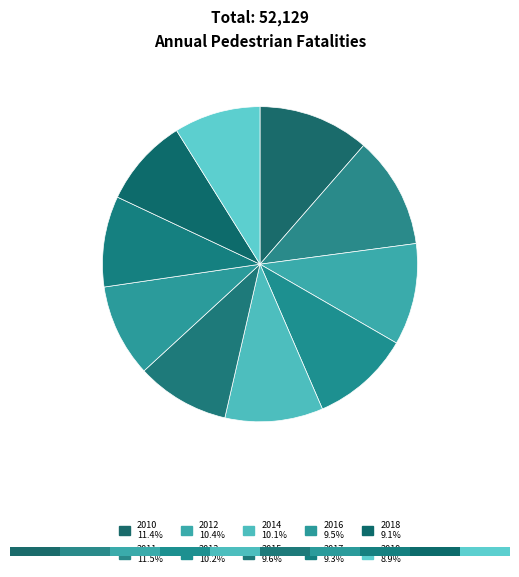

Which category has the biggest portion of the pie?

2011